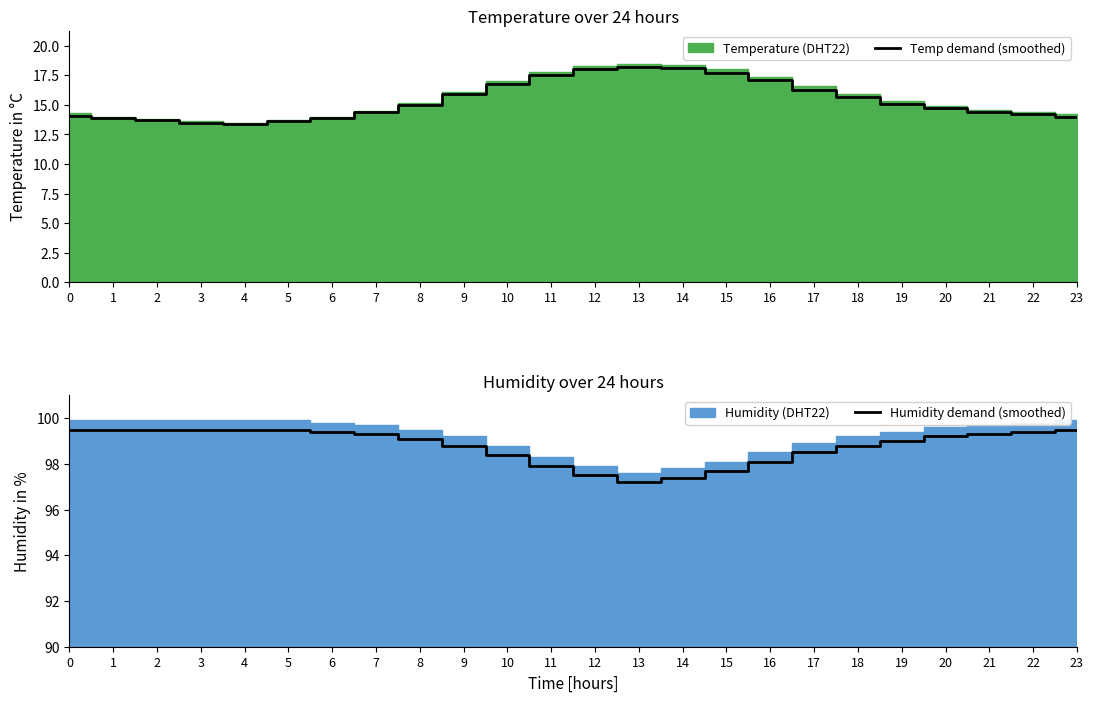

At which label is Temp demand (smoothed) closest to 15?

8